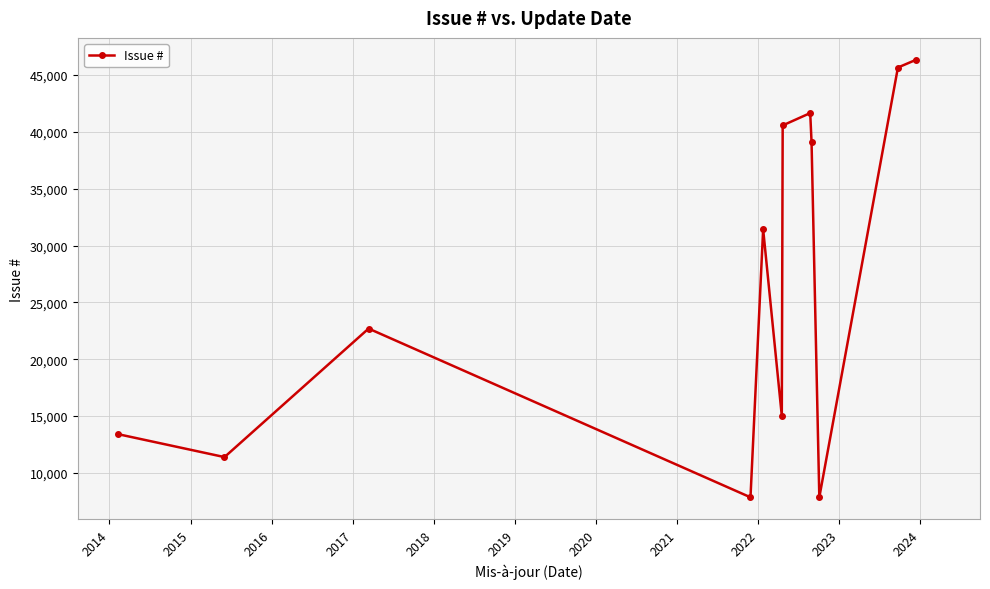

What is the value of the 4th point from the left?

7859